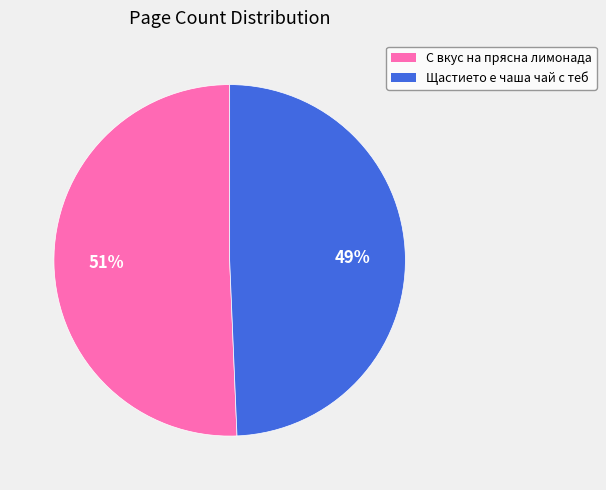

Does Щастието е чаша чай с теб represent more than half of the total?

No